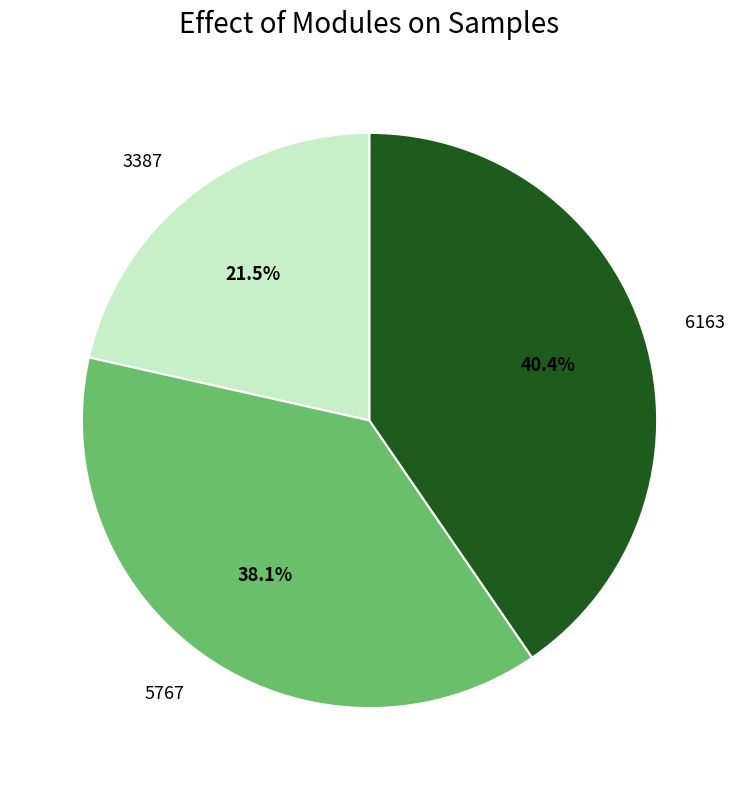

To the nearest percent, what portion does 6163 represent?

40%